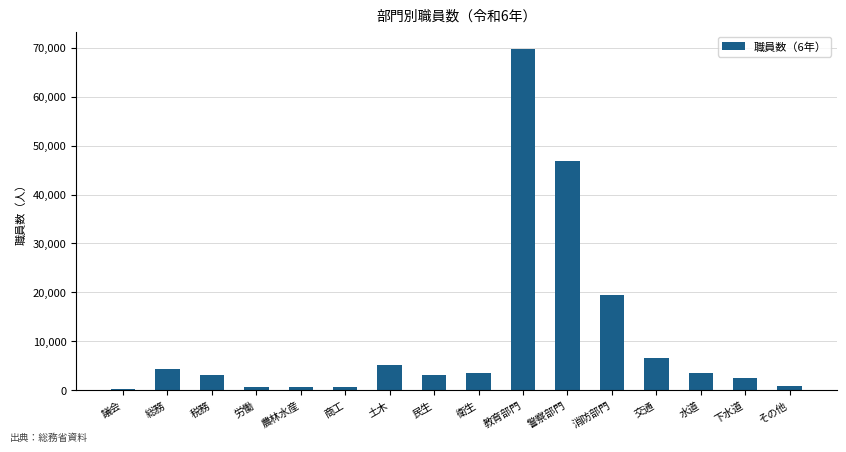

What is the sum of all values?

170937